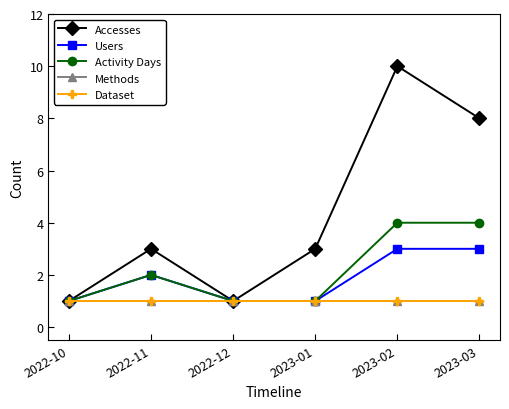

What is the greatest value displayed?

10